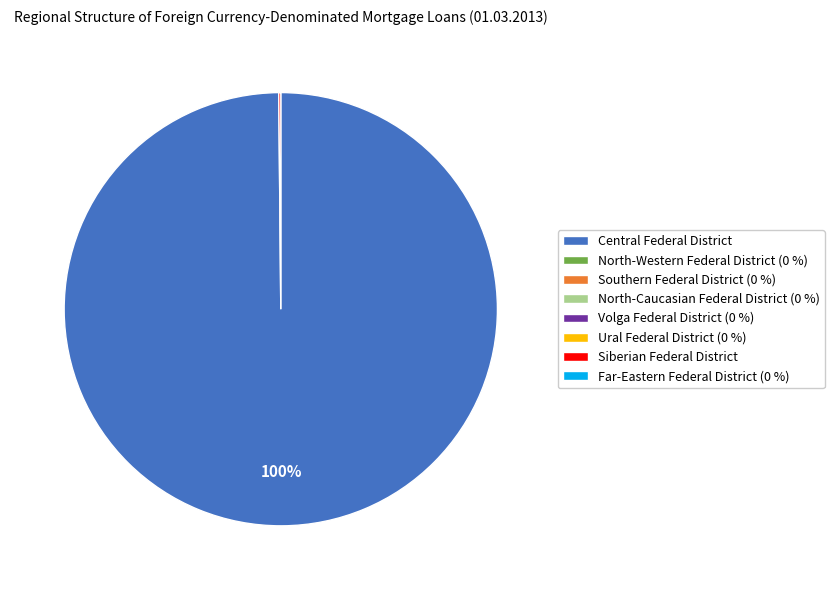

To the nearest percent, what is the difference between the largest and smallest slice percentages?

100%